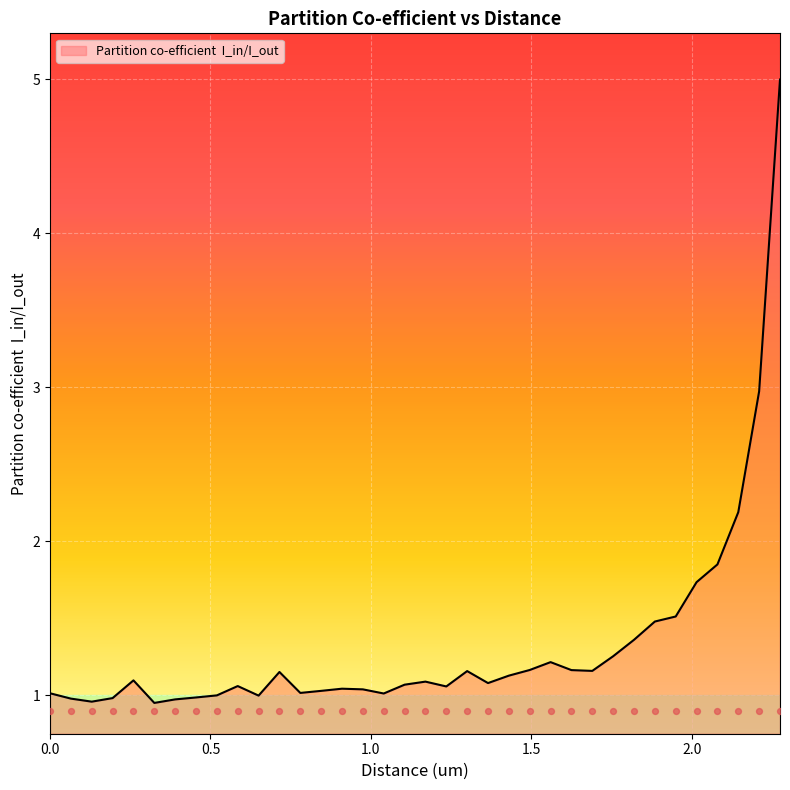

What is the change in value from 0.65 to 2.145?

+1.2